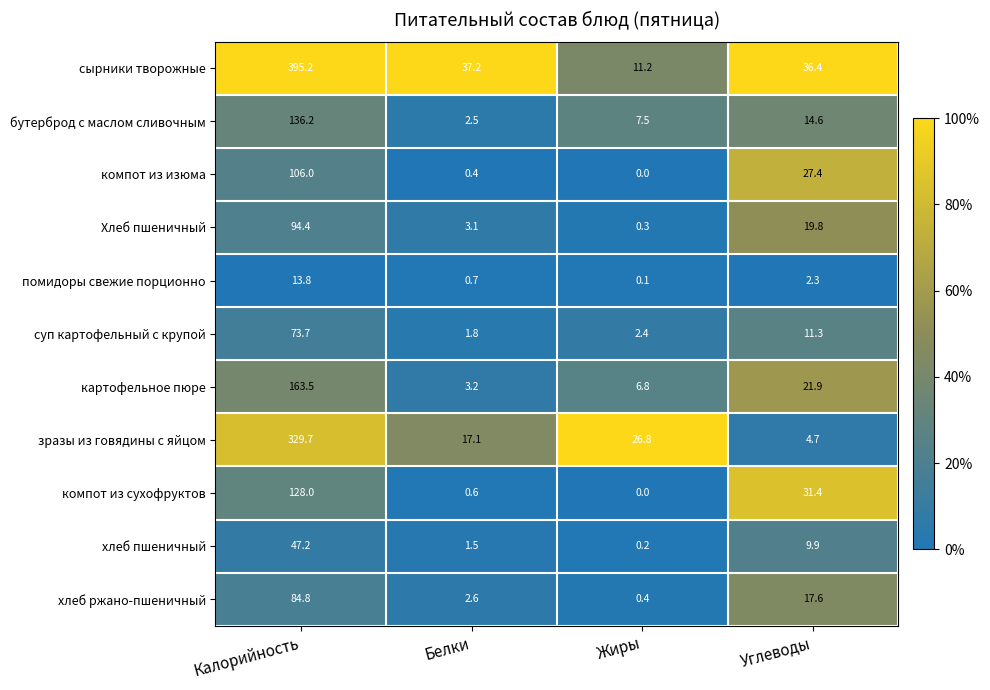

What is the difference between the maximum and minimum values in the компот из сухофруктов series?

128.0